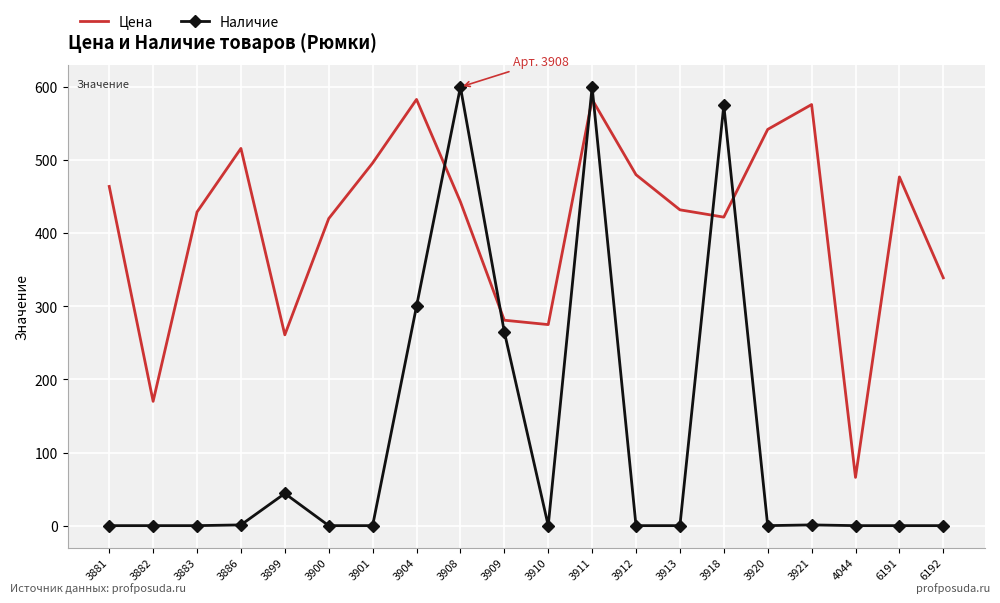

The value of Цена at 3886 is 249. True or false?

False